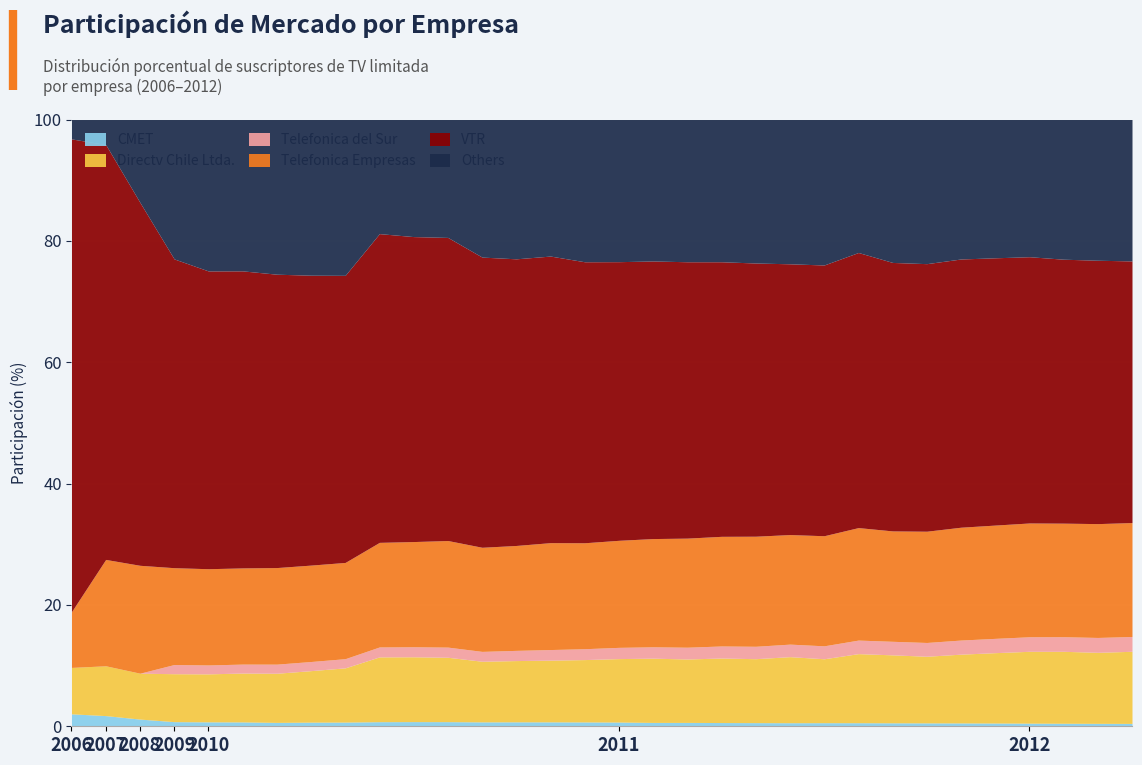

At 2006-12, list the series in order from largest to smallest.

VTR, Telefonica Empresas, Directv Chile Ltda., Others, CMET, Telefonica del Sur